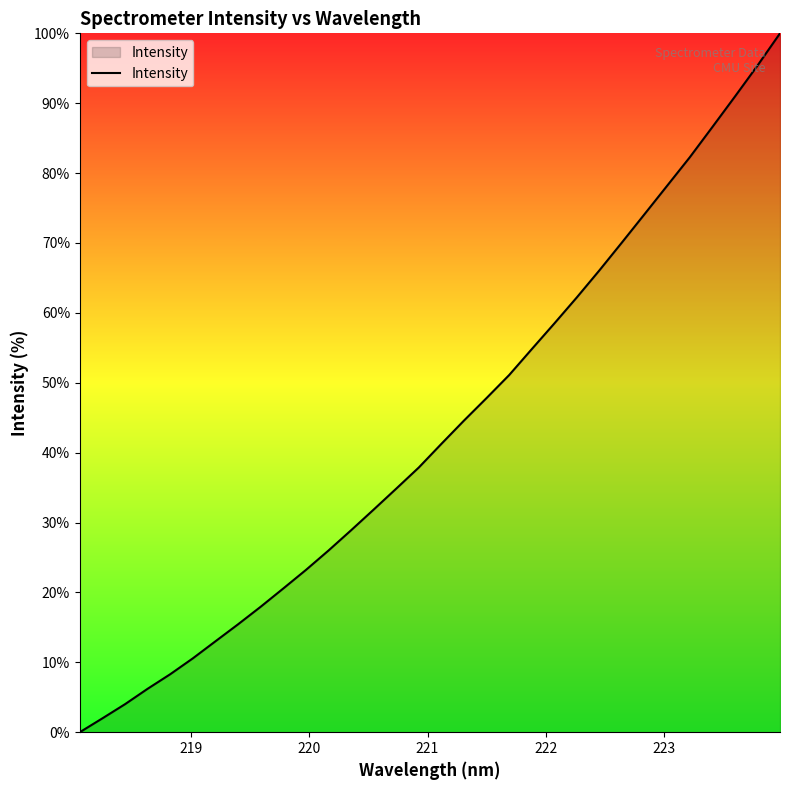

What is the maximum value shown in the chart?

100.0